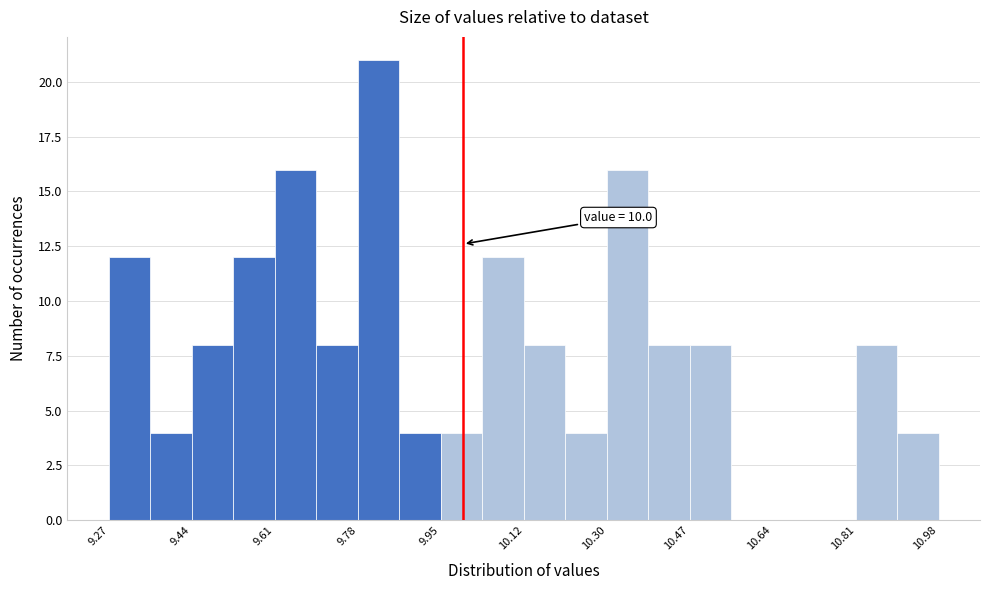

Over which range of the x-axis is the bar tallest?

9.78 to 9.86